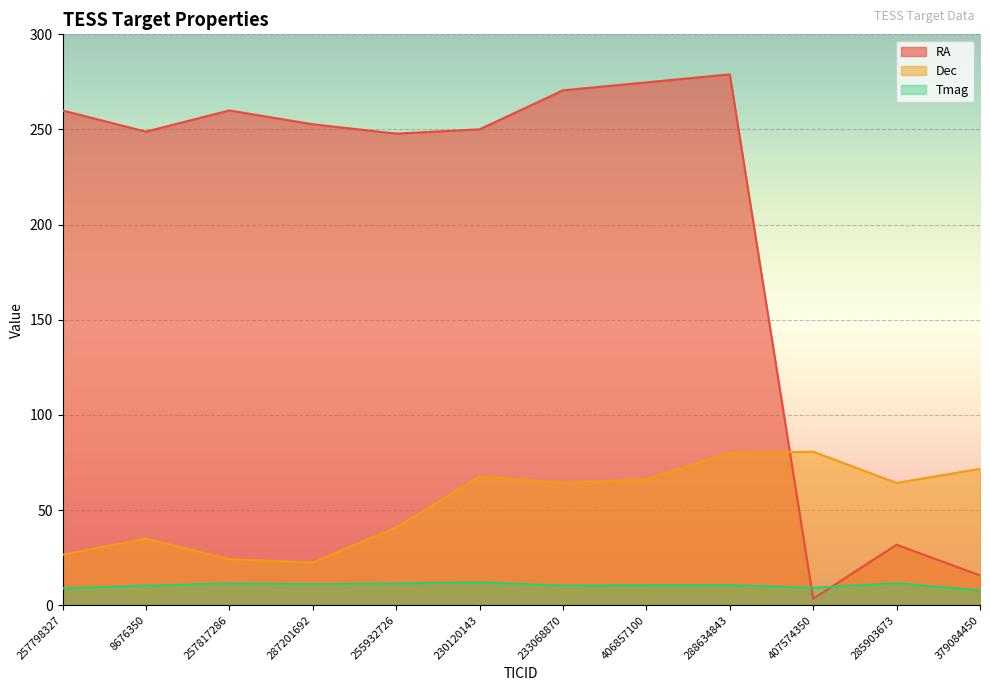

After their last crossing, which series has the higher values: Dec or RA?

Dec